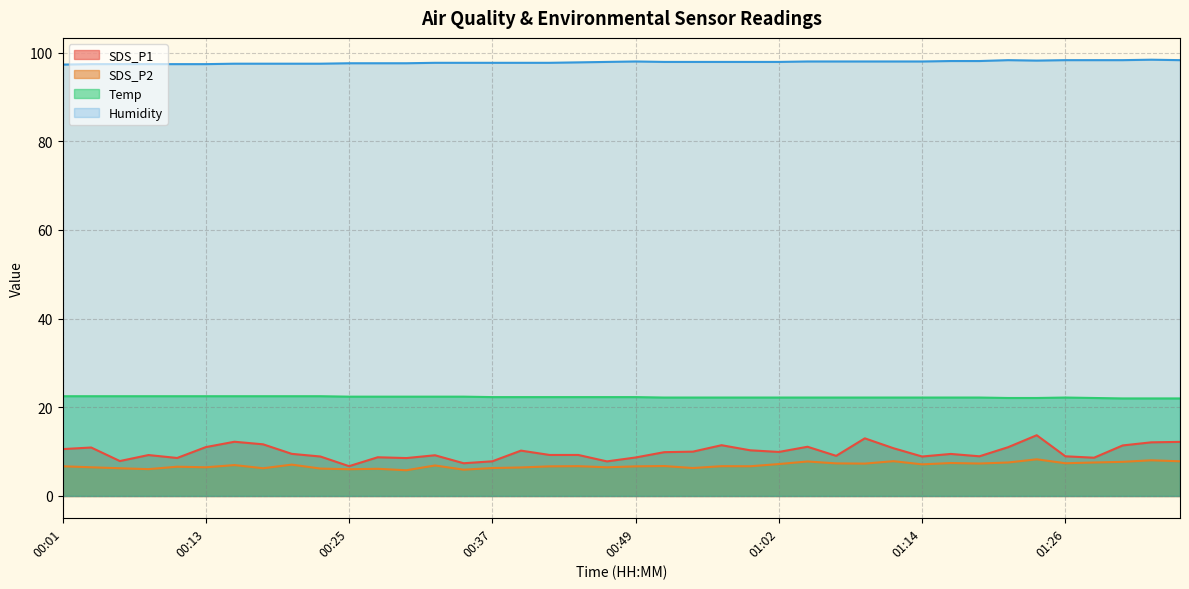

List the labels in order of SDS_P1 value, largest first.

01:24, 01:09, 00:15, 01:36, 01:34, 00:18, 00:57, 01:31, 01:04, 00:13, 01:21, 00:03, 01:11, 00:01, 00:59, 00:40, 00:54, 01:02, 00:52, 00:20, 01:16, 00:42, 00:45, 00:08, 00:32, 01:06, 01:19, 01:26, 00:23, 01:14, 00:27, 00:49, 01:29, 00:10, 00:30, 00:06, 00:37, 00:47, 00:35, 00:25